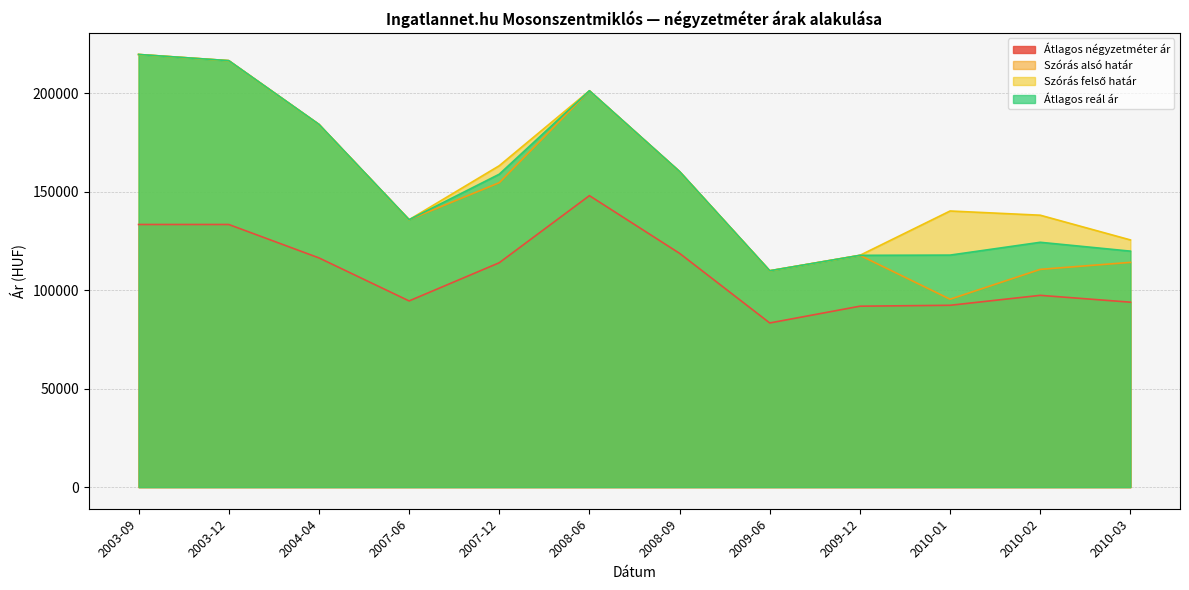

Where is Átlagos négyzetméter ár nearest to the value 115654?

2004-04